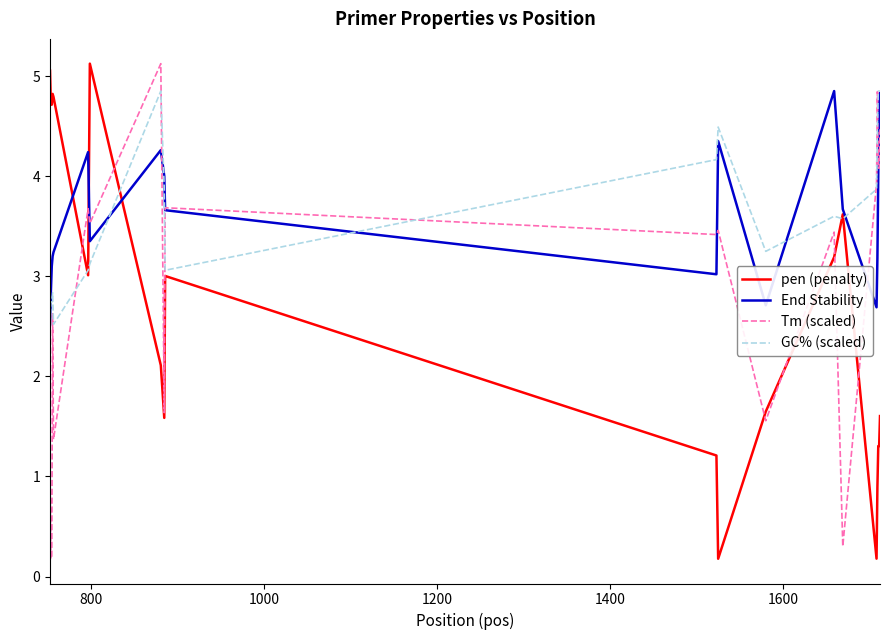

What is the maximum value shown in the chart?

5.1